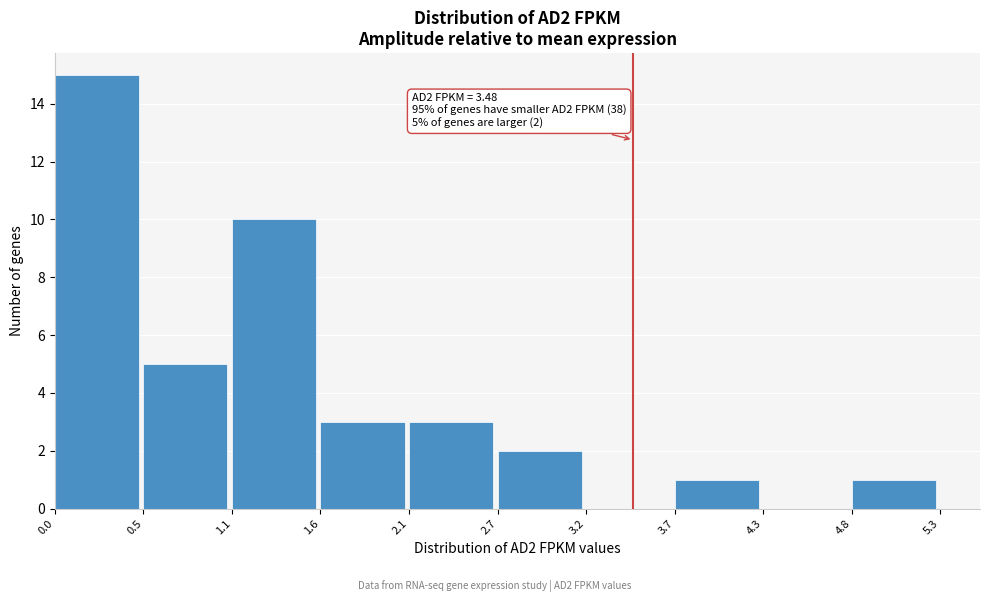

Over which range of the x-axis is the bar tallest?

0.0 to 0.5